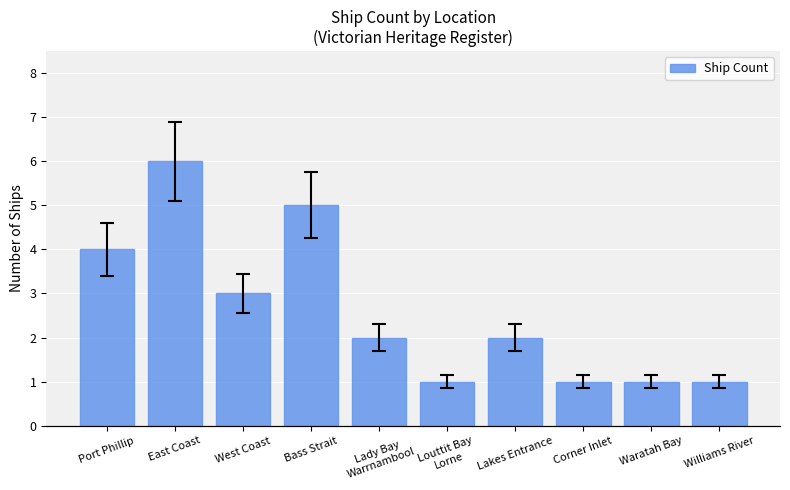

List the labels in order of value, largest first.

East Coast, Bass Strait, Port Phillip, West Coast, Lady Bay
Warrnambool, Lakes Entrance, Louttit Bay
Lorne, Corner Inlet, Waratah Bay, Williams River